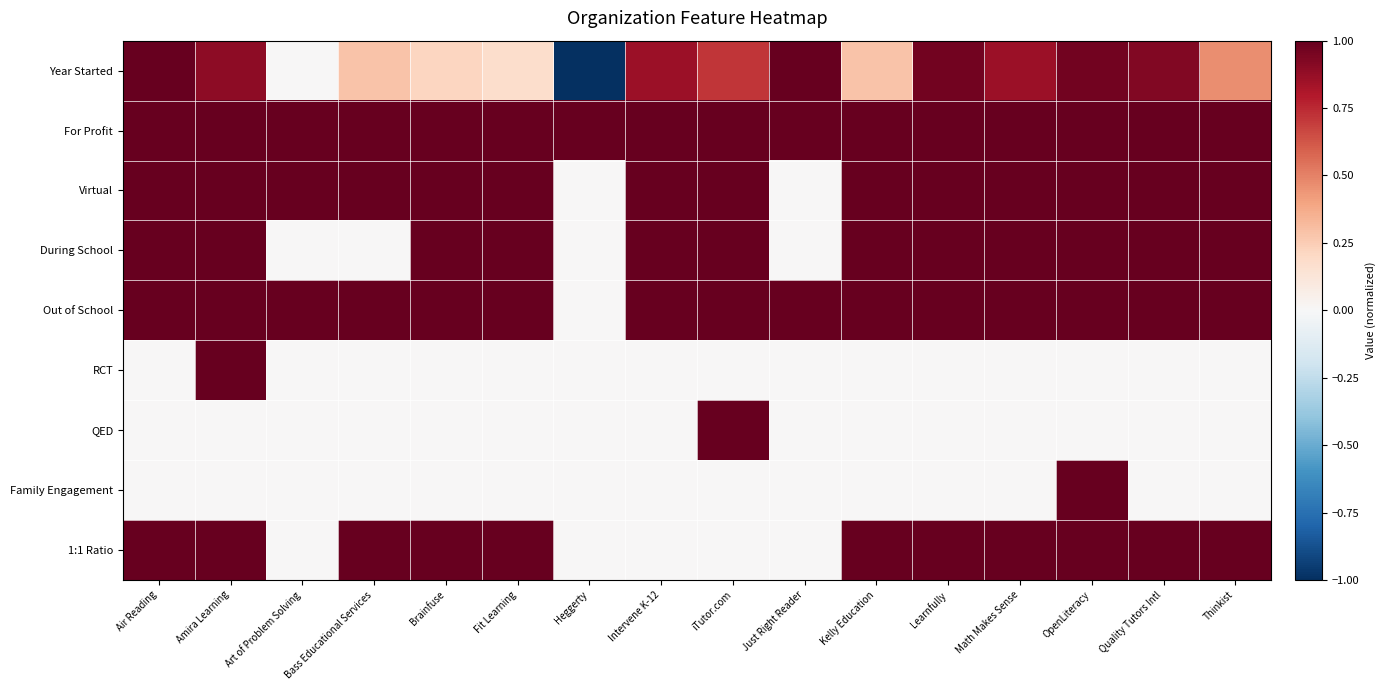

Rank the series by their maximum value, from highest to lowest.

Year Started, For Profit, Virtual, During School, Out of School, RCT, QED, Family Engagement, 1:1 Ratio